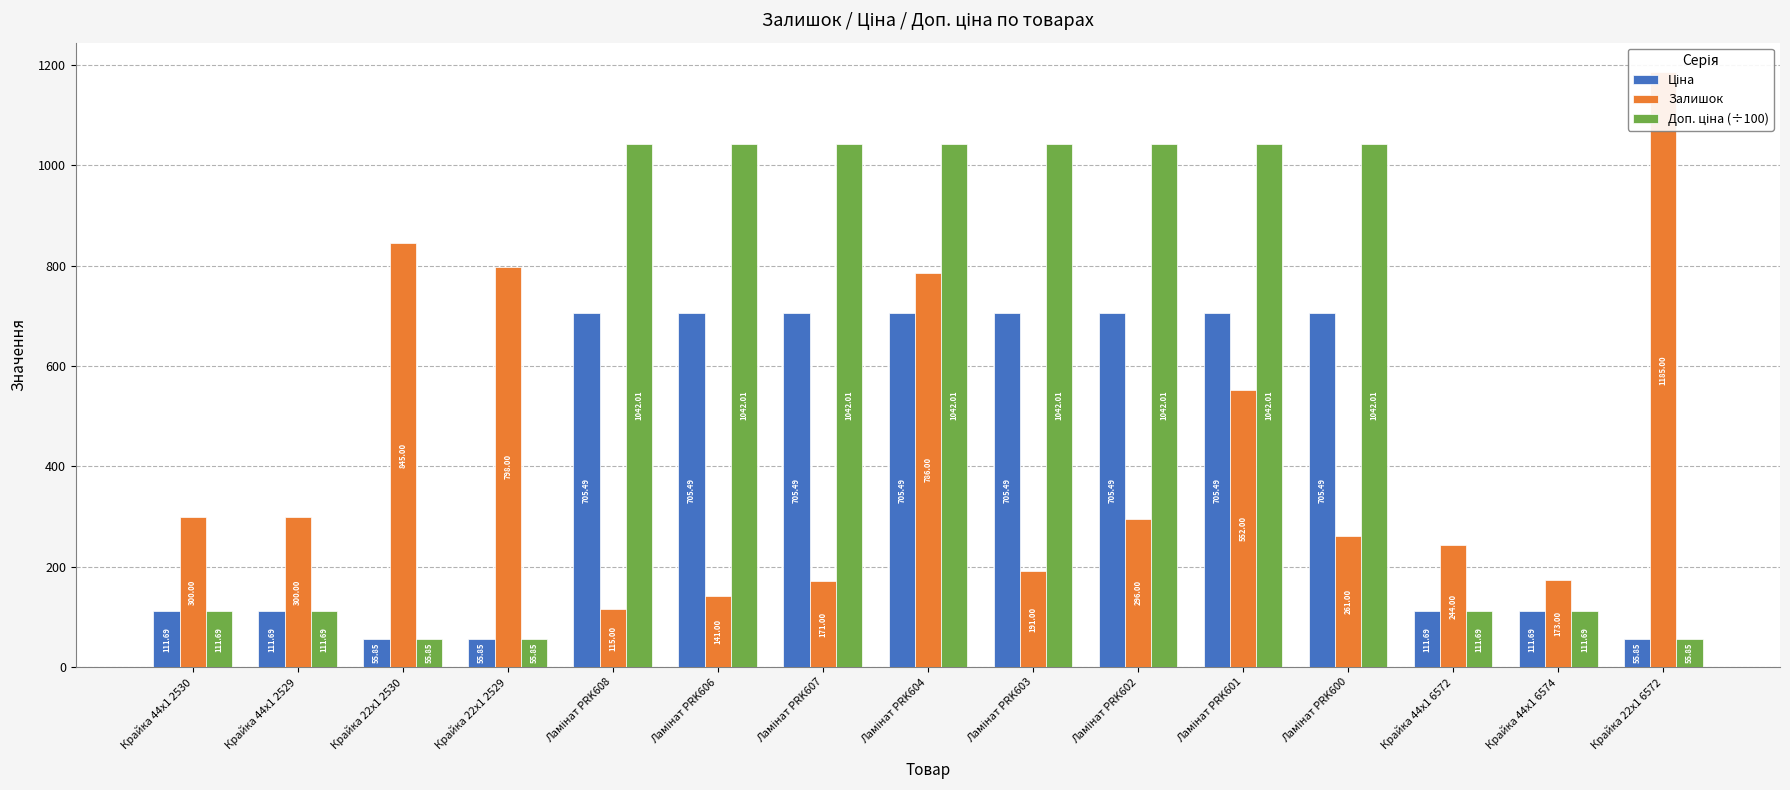

At Ламінат PRK604, list the series in order from smallest to largest.

Ціна, Залишок, Доп. ціна (÷100)